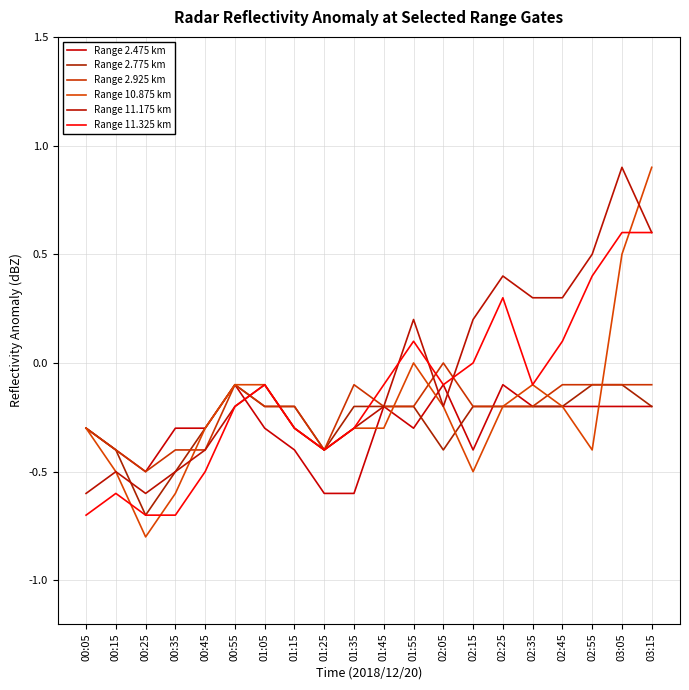

Reading right to left, transcribe all the data shown in this chart.

Range 2.475 km: 03:15=-0.2	03:05=-0.2	02:55=-0.2	02:45=-0.2	02:35=-0.2	02:25=-0.1	02:15=-0.4	02:05=-0.1	01:55=-0.3	01:45=-0.2	01:35=-0.6	01:25=-0.6	01:15=-0.4	01:05=-0.3	00:55=-0.1	00:45=-0.3	00:35=-0.3	00:25=-0.5	00:15=-0.4	00:05=-0.3
Range 2.775 km: 03:15=-0.2	03:05=-0.1	02:55=-0.1	02:45=-0.2	02:35=-0.2	02:25=-0.2	02:15=-0.2	02:05=-0.4	01:55=-0.2	01:45=-0.2	01:35=-0.2	01:25=-0.4	01:15=-0.2	01:05=-0.2	00:55=-0.1	00:45=-0.3	00:35=-0.5	00:25=-0.7	00:15=-0.4	00:05=-0.3
Range 2.925 km: 03:15=-0.1	03:05=-0.1	02:55=-0.1	02:45=-0.1	02:35=-0.2	02:25=-0.2	02:15=-0.2	02:05=-0.0	01:55=-0.2	01:45=-0.2	01:35=-0.1	01:25=-0.4	01:15=-0.2	01:05=-0.2	00:55=-0.1	00:45=-0.4	00:35=-0.4	00:25=-0.5	00:15=-0.4	00:05=-0.3
Range 10.875 km: 03:15=0.9	03:05=0.5	02:55=-0.4	02:45=-0.2	02:35=-0.1	02:25=-0.2	02:15=-0.5	02:05=-0.2	01:55=0.0	01:45=-0.3	01:35=-0.3	01:25=-0.4	01:15=-0.3	01:05=-0.1	00:55=-0.1	00:45=-0.3	00:35=-0.6	00:25=-0.8	00:15=-0.5	00:05=-0.3
Range 11.175 km: 03:15=0.6	03:05=0.9	02:55=0.5	02:45=0.3	02:35=0.3	02:25=0.4	02:15=0.2	02:05=-0.2	01:55=0.2	01:45=-0.2	01:35=-0.3	01:25=-0.4	01:15=-0.3	01:05=-0.1	00:55=-0.2	00:45=-0.4	00:35=-0.5	00:25=-0.6	00:15=-0.5	00:05=-0.6
Range 11.325 km: 03:15=0.6	03:05=0.6	02:55=0.4	02:45=0.1	02:35=-0.1	02:25=0.3	02:15=0.0	02:05=-0.1	01:55=0.1	01:45=-0.1	01:35=-0.3	01:25=-0.4	01:15=-0.3	01:05=-0.1	00:55=-0.2	00:45=-0.5	00:35=-0.7	00:25=-0.7	00:15=-0.6	00:05=-0.7